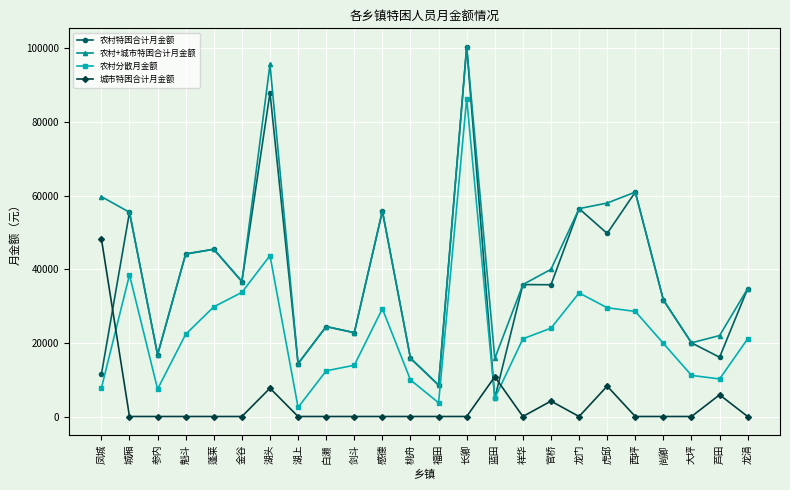

Where does the 农村分散月金额 series first go above 21097?

城厢